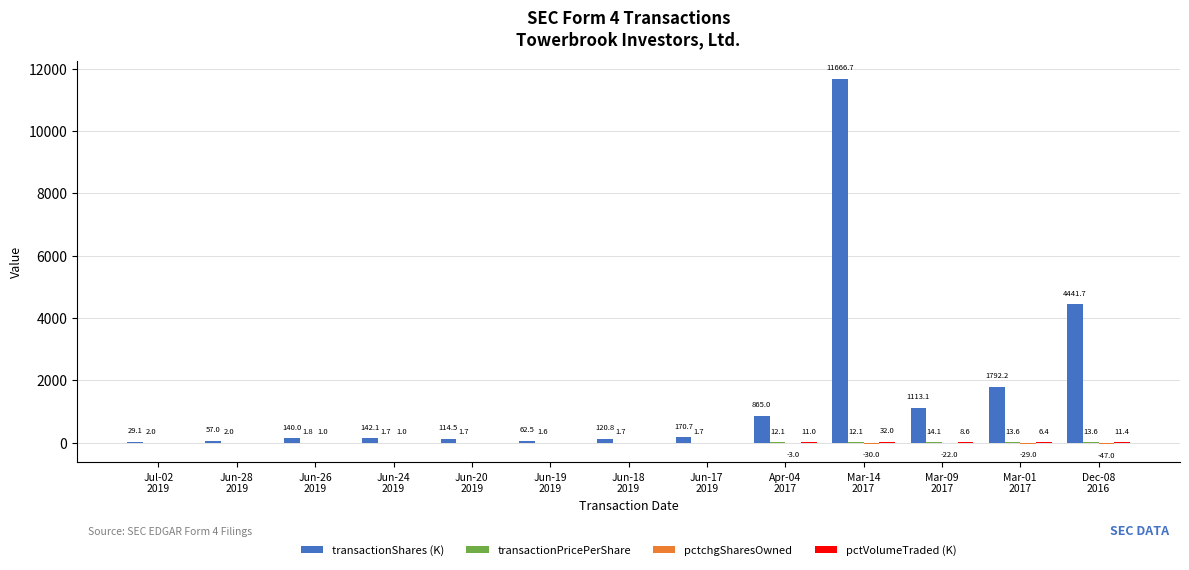

Which series has the largest total across all categories?

transactionShares (K)